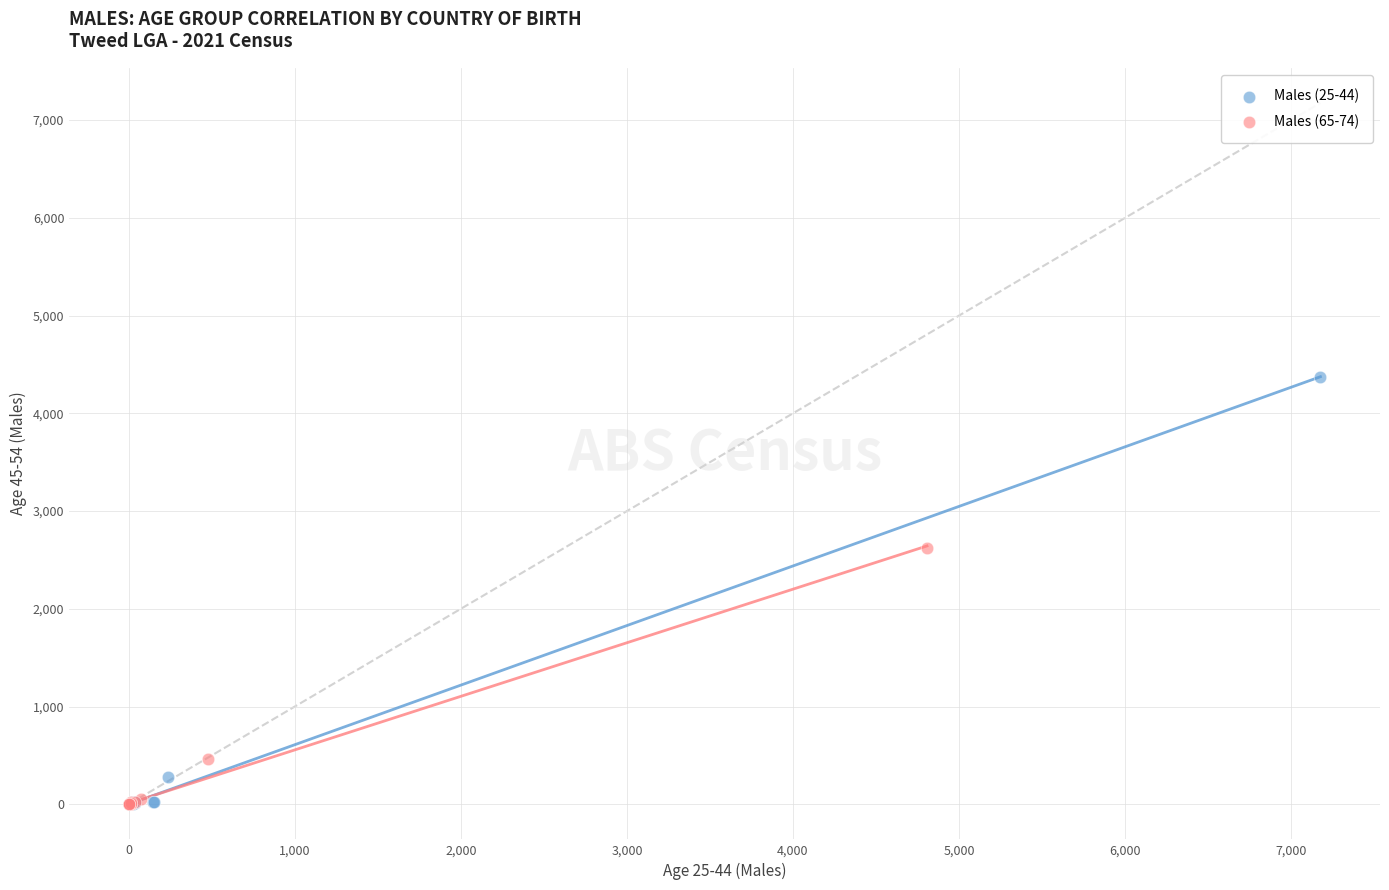

What are all the series names shown in the legend?

Males (25-44), Males (65-74)